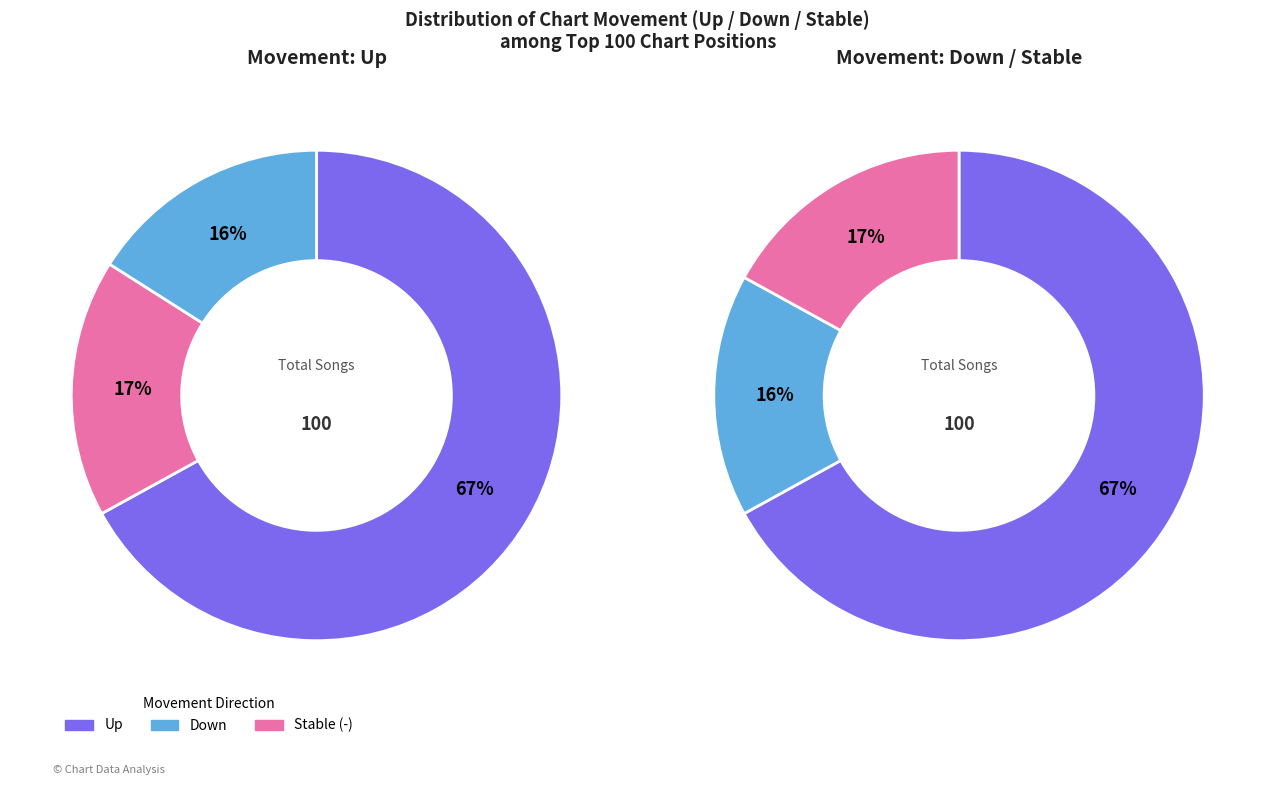

What is the change in value from up to -?

-50